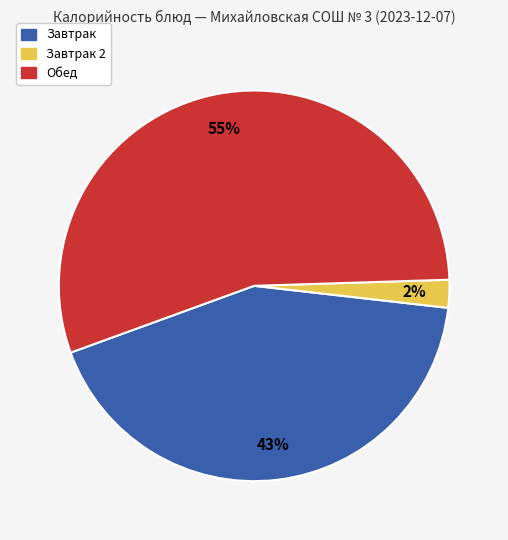

To the nearest percent, what is the average slice percentage?

33%